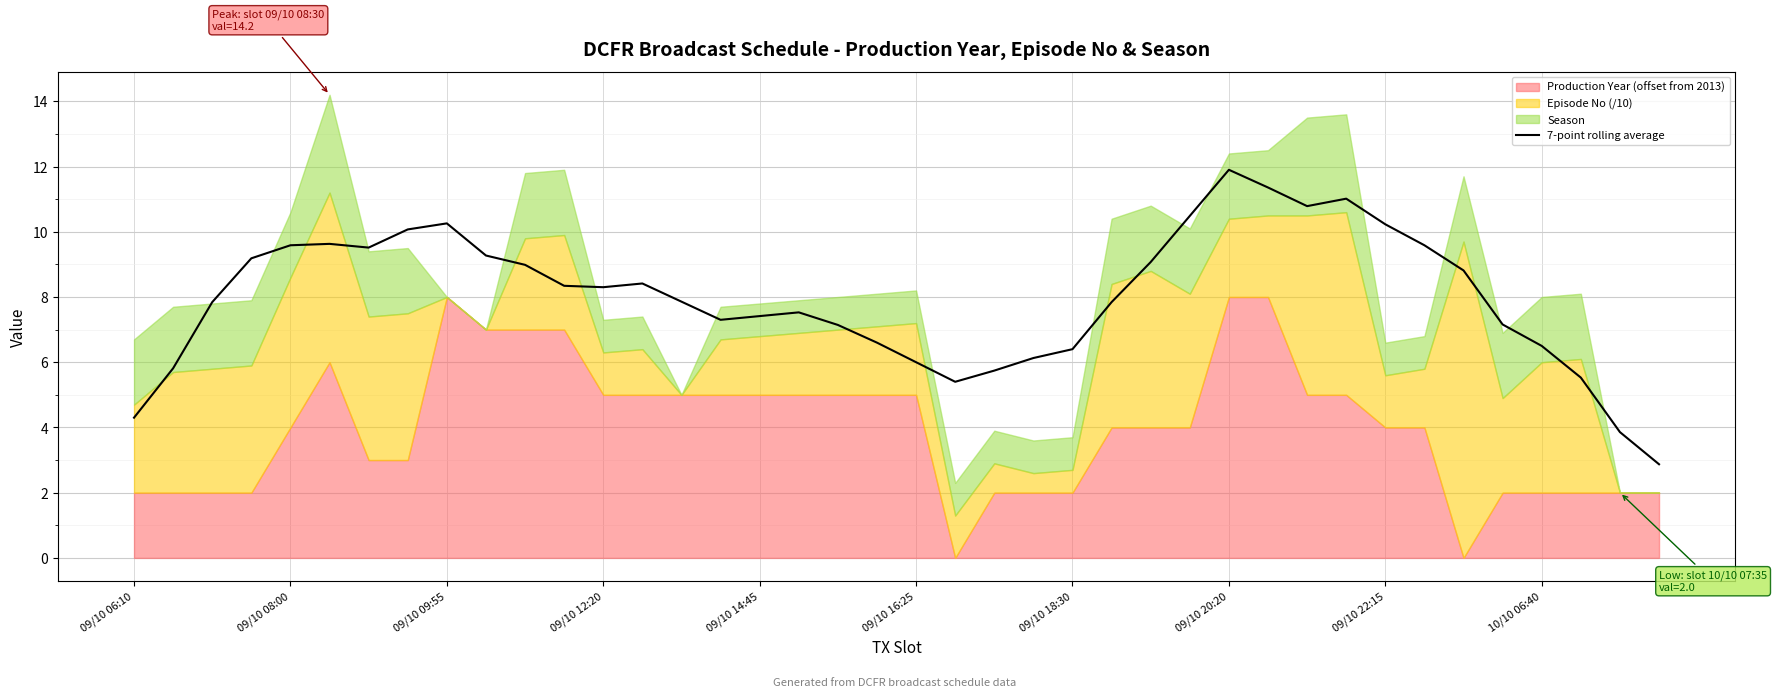

What is the value of the 11th point from the left?

9.0